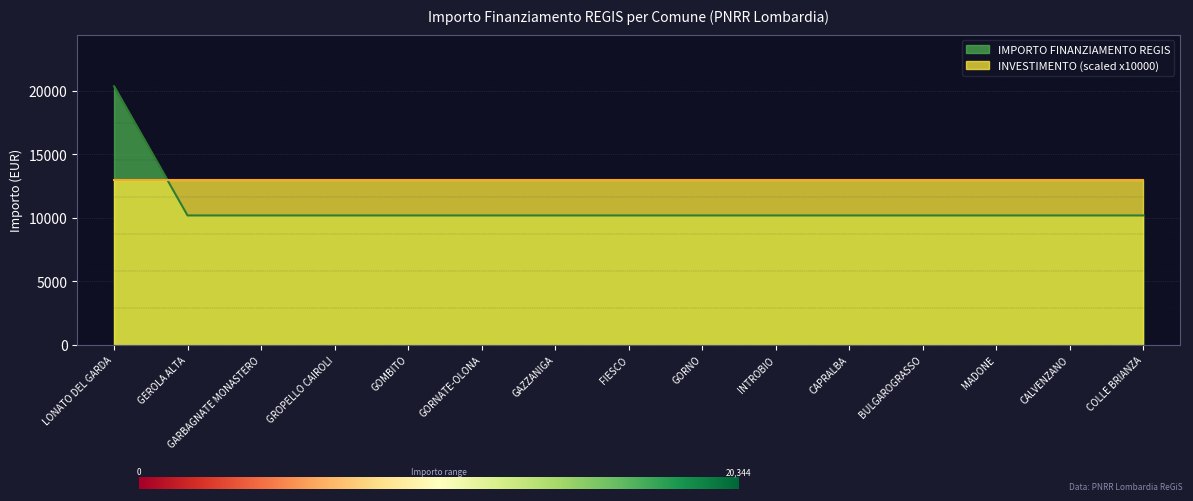

The chart shows a value of 14597 at GOMBITO. True or false?

False